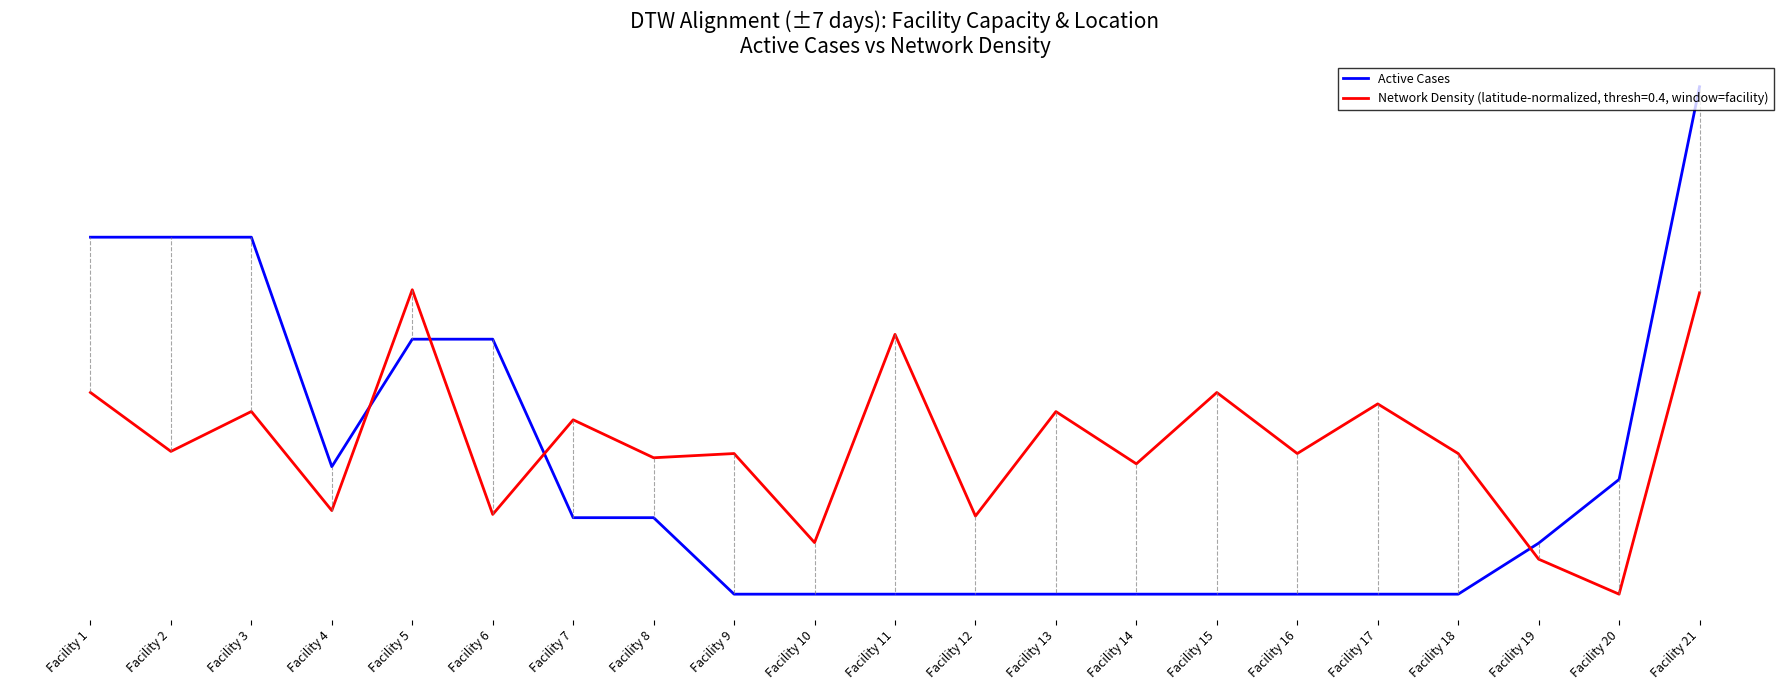

At which category does the chart reach its minimum across all series?

Facility 9